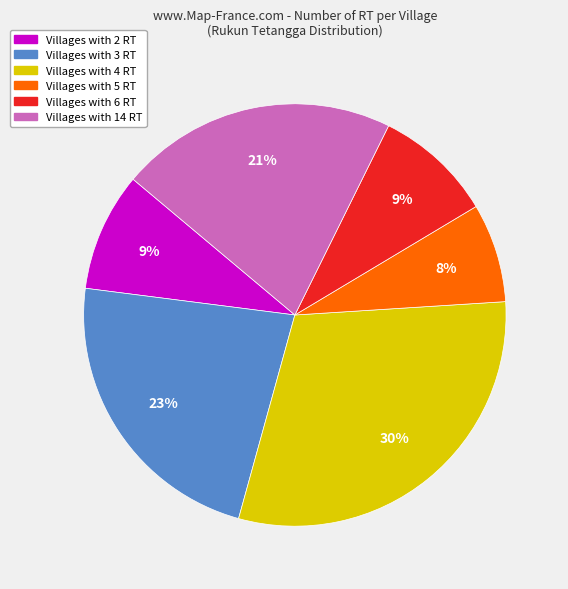

Does any single category account for the majority?

No